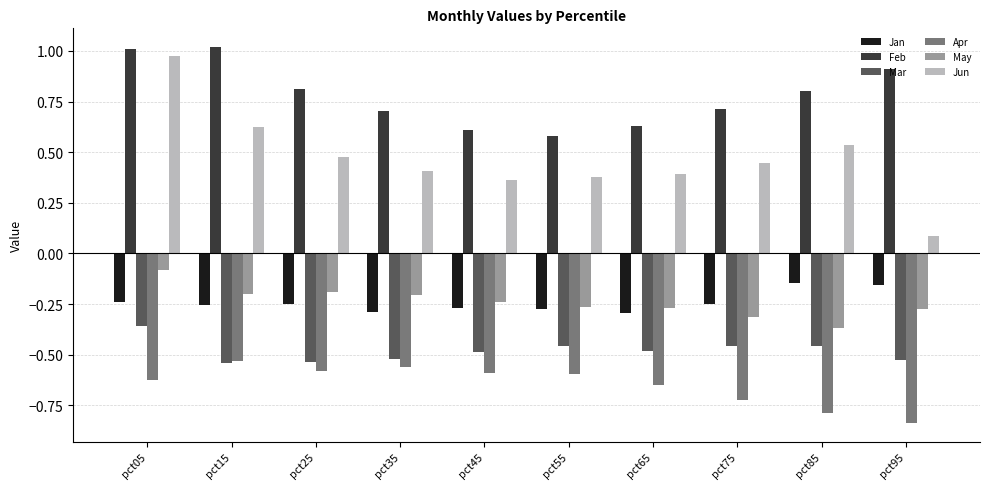

What is the difference between the second highest and minimum values in the May series?

0.2